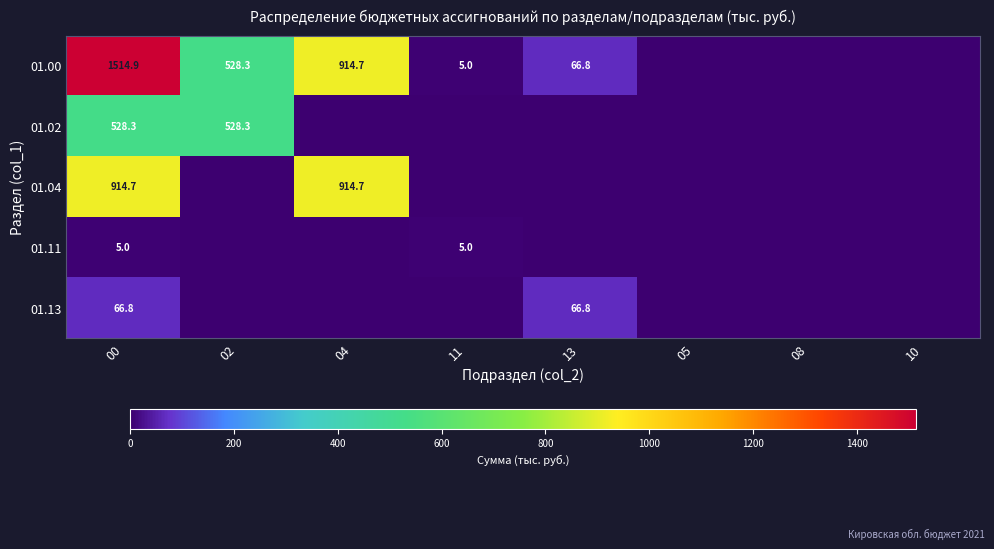

At which category does the chart reach its peak across all series?

00